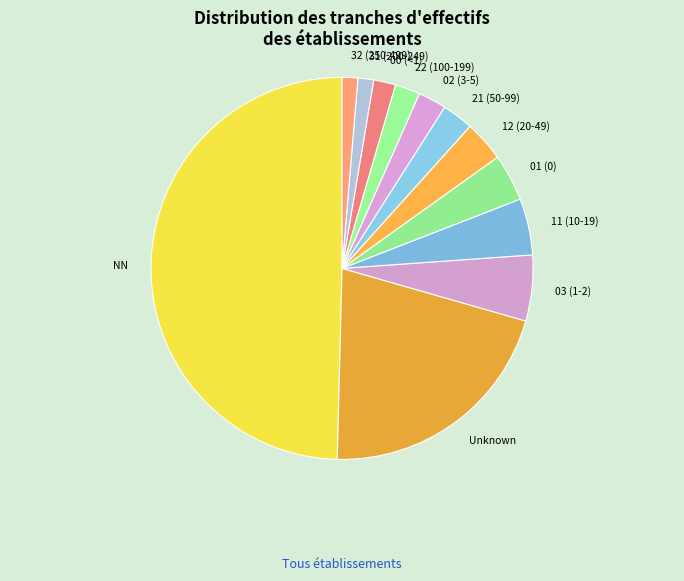

True or false: NN accounts for 63% of the total.

False